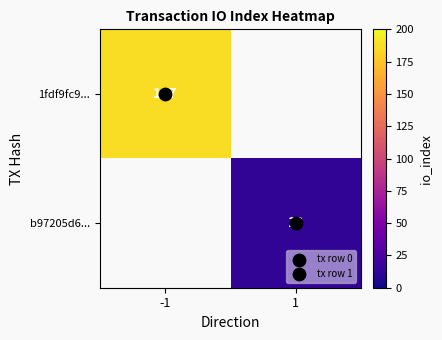

Which category has the highest value across all series?

-1